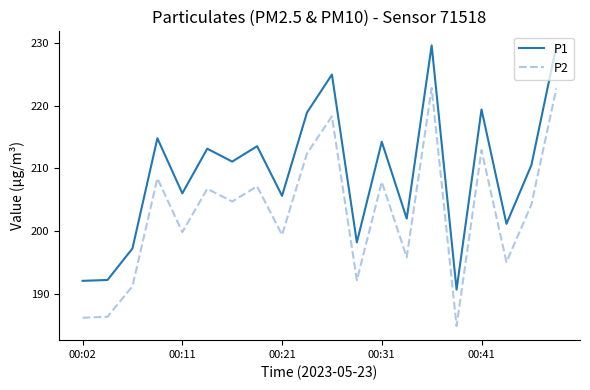

What are all the series names shown in the legend?

P1, P2